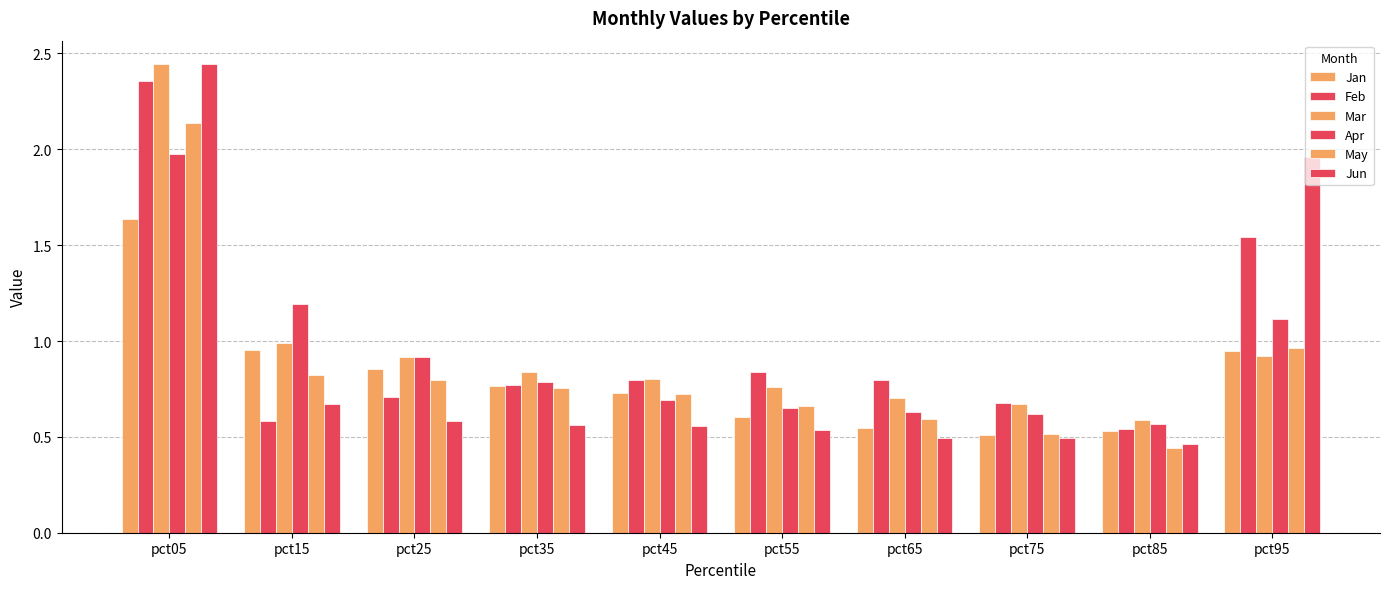

Reading left to right, extract all data points from this chart.

Jan: 1.6	1.0	0.9	0.8	0.7	0.6	0.5	0.5	0.5	0.9
Feb: 2.4	0.6	0.7	0.8	0.8	0.8	0.8	0.7	0.5	1.5
Mar: 2.4	1.0	0.9	0.8	0.8	0.8	0.7	0.7	0.6	0.9
Apr: 2.0	1.2	0.9	0.8	0.7	0.7	0.6	0.6	0.6	1.1
May: 2.1	0.8	0.8	0.8	0.7	0.7	0.6	0.5	0.4	1.0
Jun: 2.4	0.7	0.6	0.6	0.6	0.5	0.5	0.5	0.5	2.0